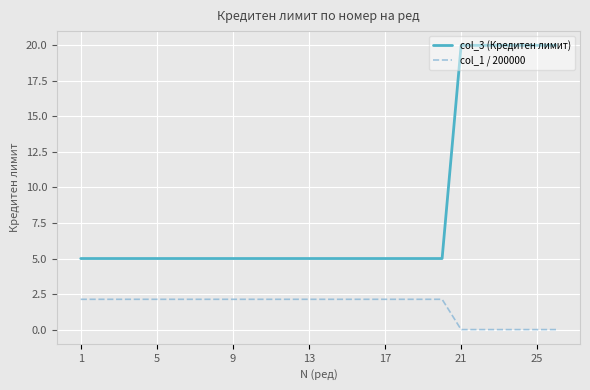

How many lines are shown in the chart?

2